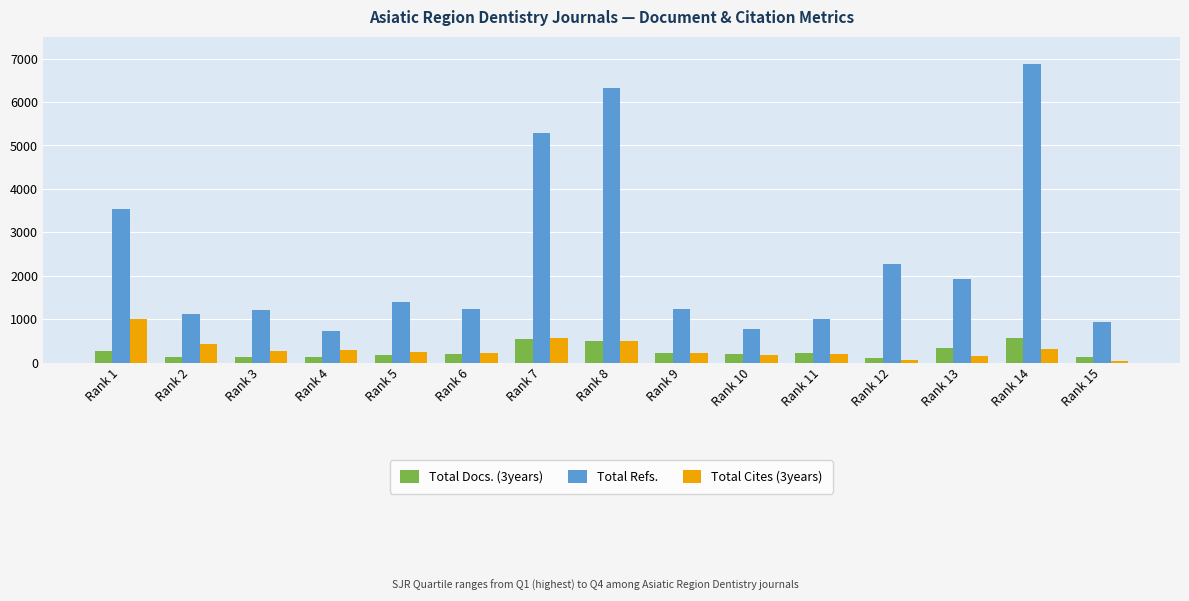

The Total Refs. series shows 1234 at Rank 9. True or false?

True